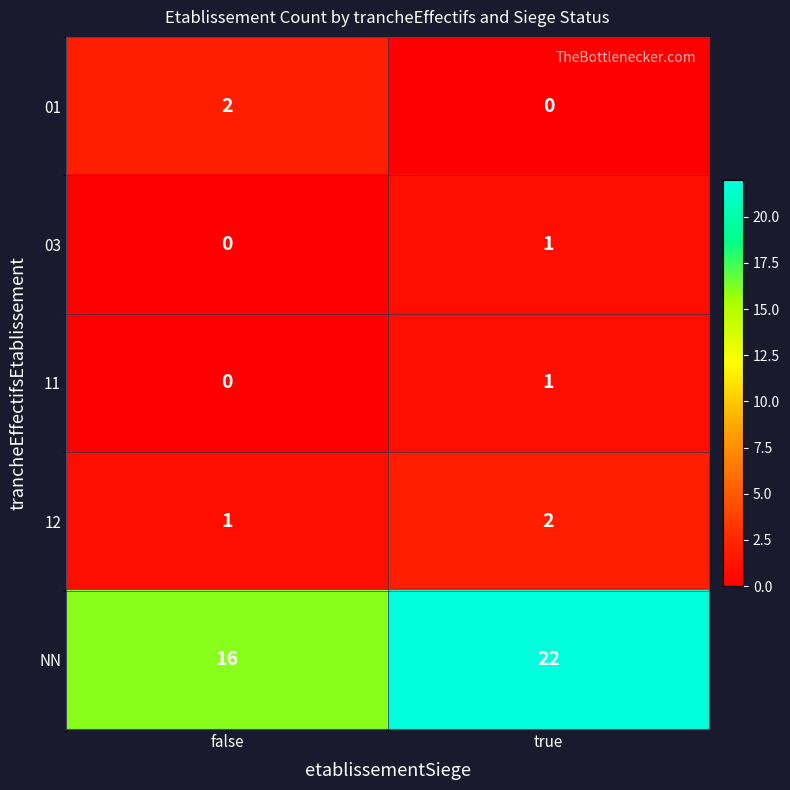

What is the total value across all series at true?

26